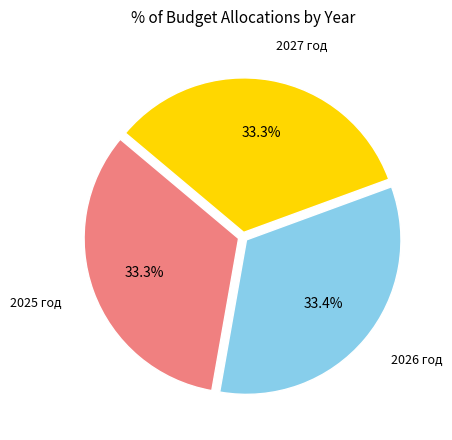

Is there a majority slice in this chart?

No